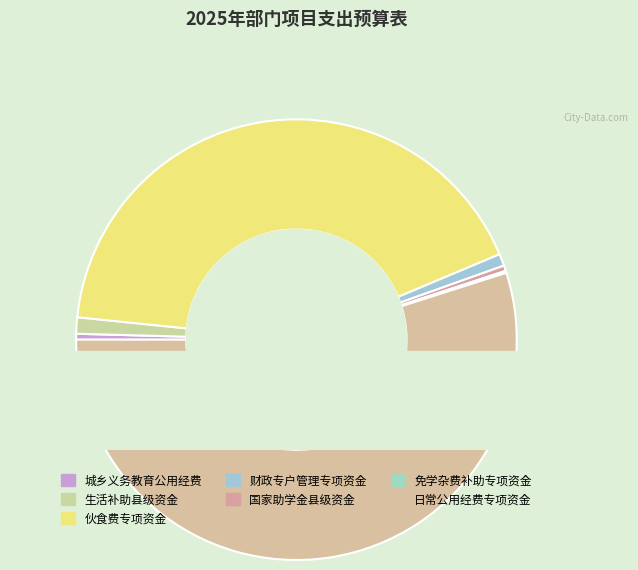

What is the change in value from 城乡义务教育家庭经济困难学生生活补助县级资金 to 普通高中国家助学金县级资金?

-113926.5